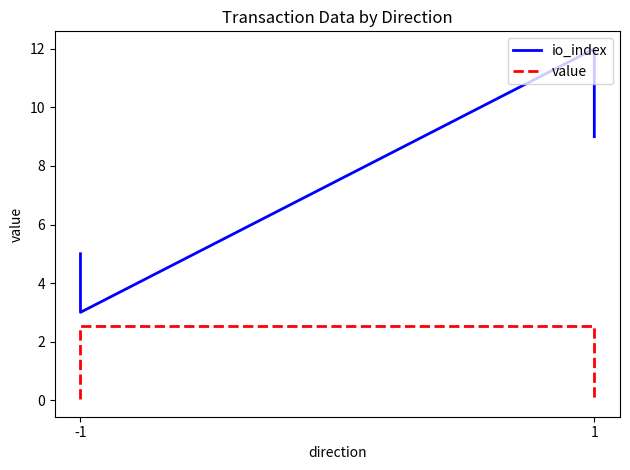

How many interior local valleys does the io_index series have?

1